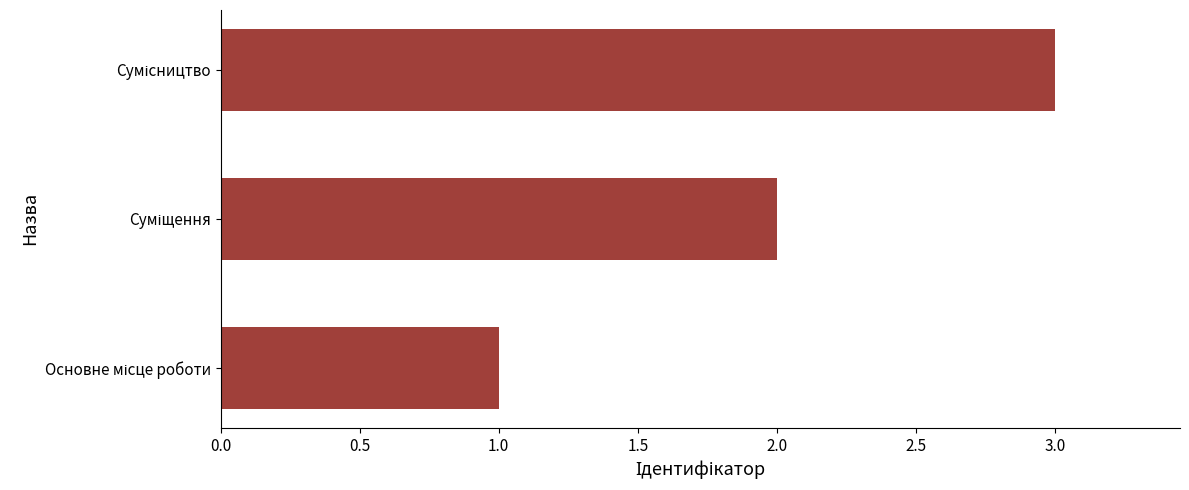

Count the number of data series in this chart.

1